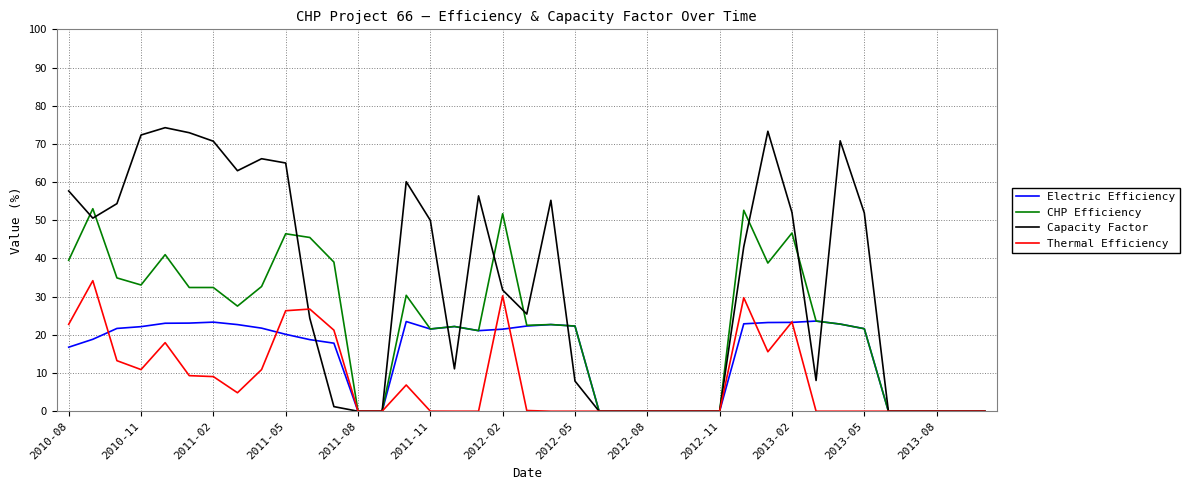

List the series in order of their peak value, highest first.

Capacity Factor, CHP Efficiency, Thermal Efficiency, Electric Efficiency